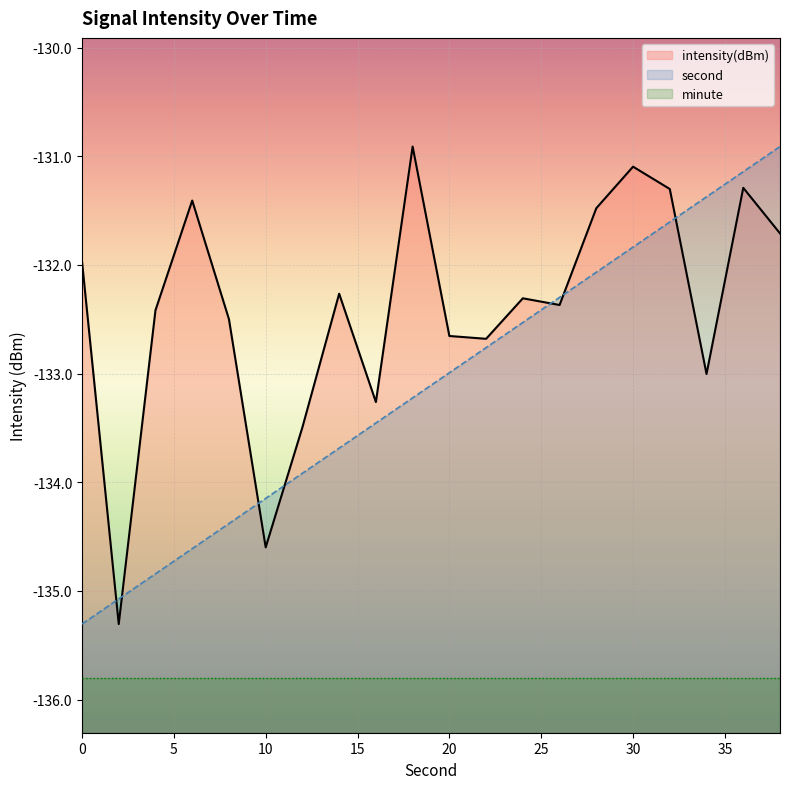

The second series shows -135.1 at 2. True or false?

True